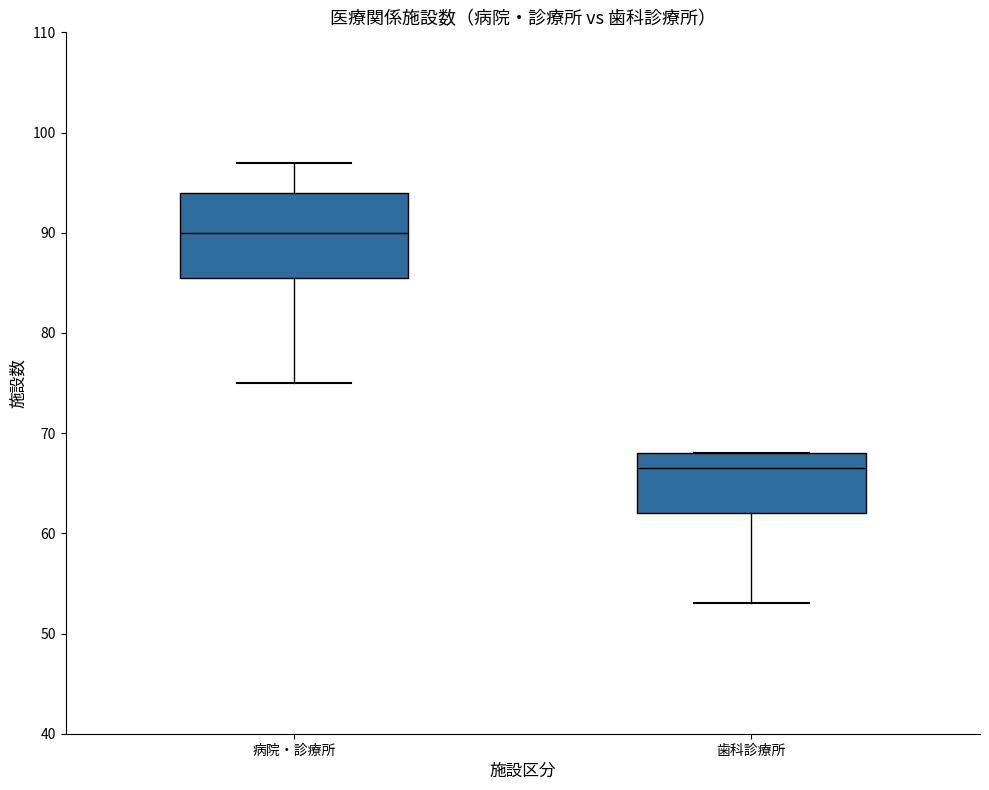

Reading left to right, read every box against the y-axis: the position of its median line, the range the box covers, and the ends of its whiskers. The values are not printed on the chart, so give them approximately, as read against the axis.

病院・診療所: median 90, box 86 to 94, whiskers 75 to 97
歯科診療所: median 67, box 62 to 68, whiskers 53 to 68